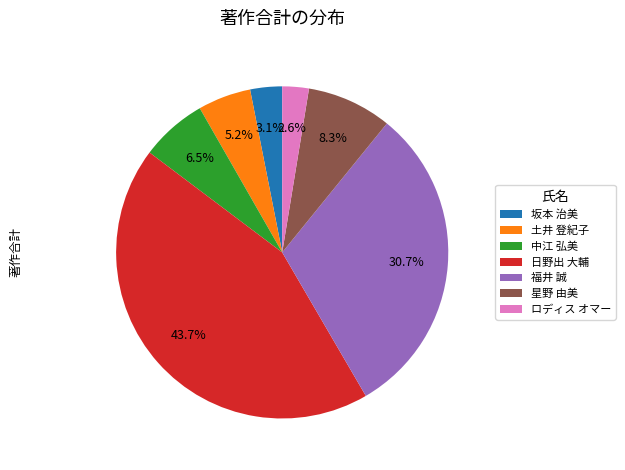

Rank the categories by value from lowest to highest.

ロディス オマー, 坂本 治美, 土井 登紀子, 中江 弘美, 星野 由美, 福井 誠, 日野出 大輔